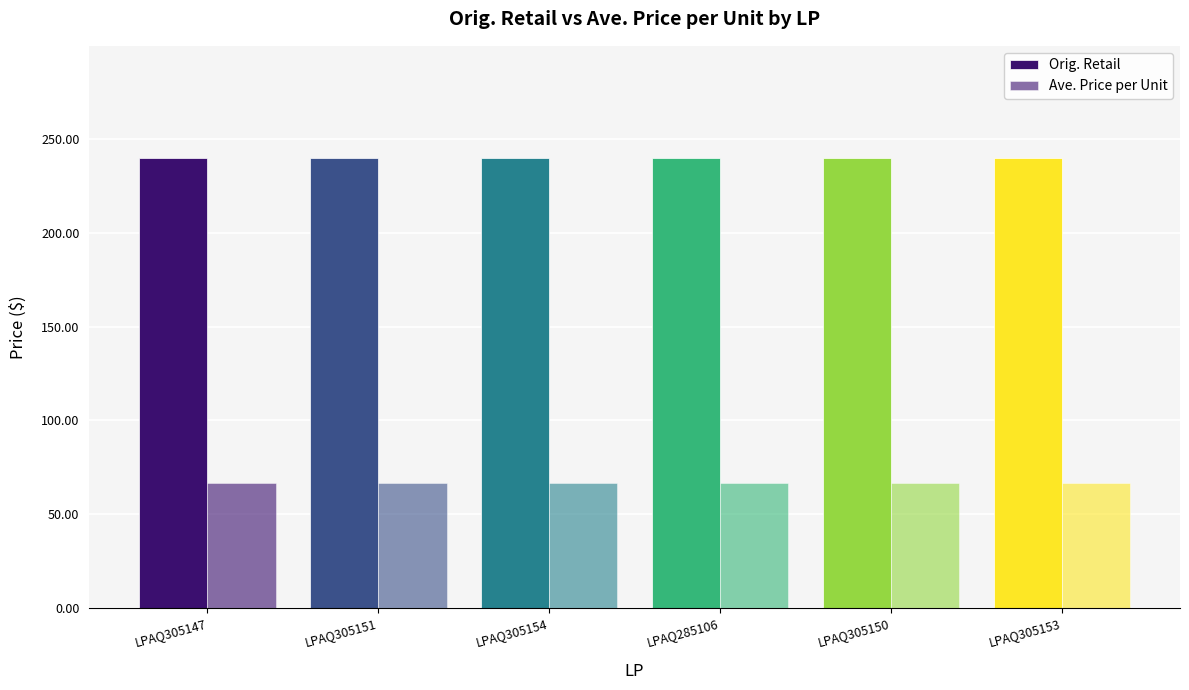

Are the bars grouped side by side (vs. stacked)?

Yes